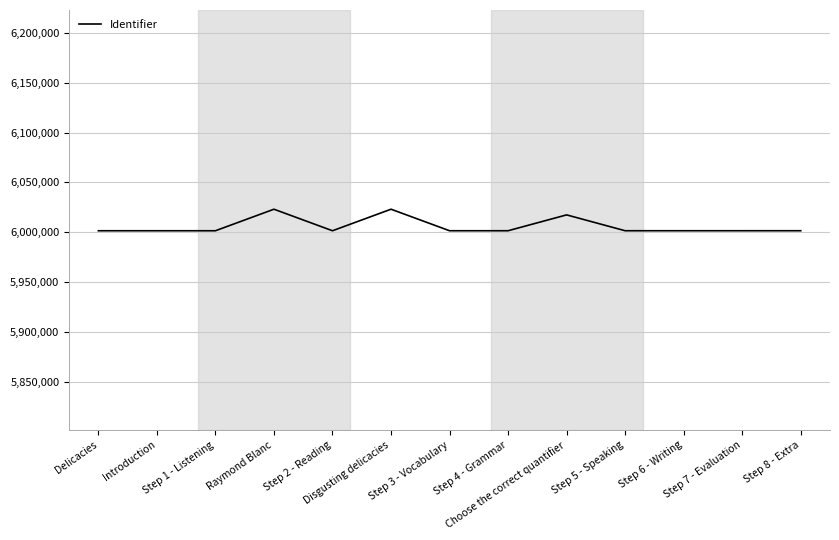

What is the difference between the maximum and minimum values?

21633